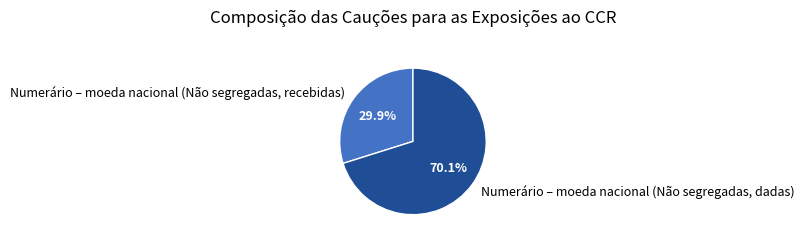

Between Numerário – moeda nacional (Não segregadas, dadas) and Numerário – moeda nacional (Não segregadas, recebidas), which is larger?

Numerário – moeda nacional (Não segregadas, dadas)